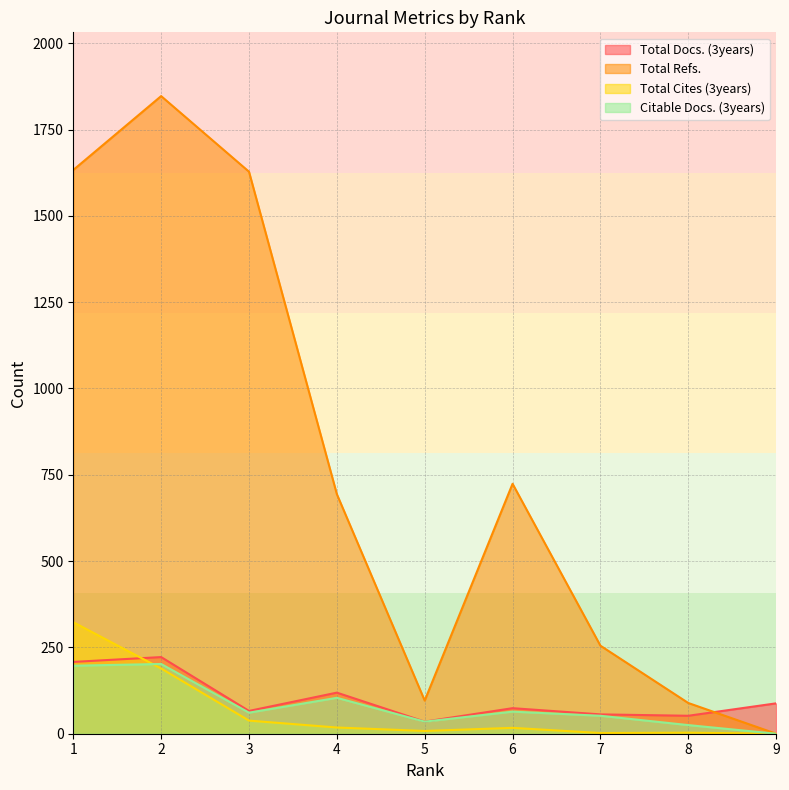

True or false: Total Cites (3years) has a value of 123 at 2.

False